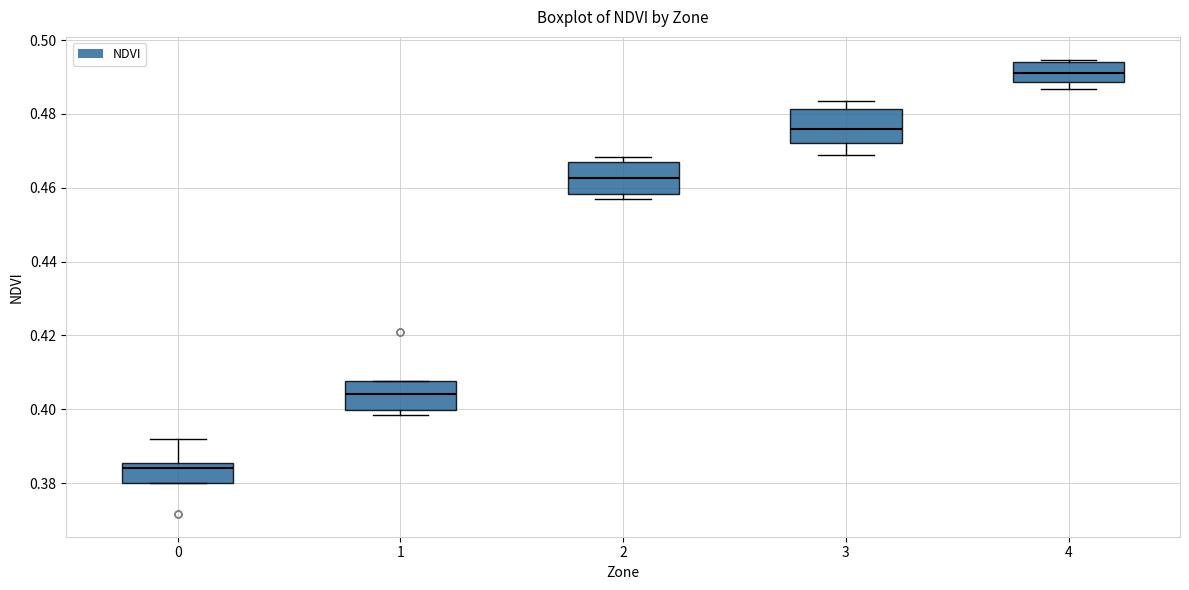

Reading left to right, read every box against the y-axis: the position of its median line, the range the box covers, and the ends of its whiskers. The values are not printed on the chart, so give them approximately, as read against the axis.

0: median 0.384, box 0.380 to 0.386, whiskers 0.380 to 0.392
1: median 0.404, box 0.400 to 0.408, whiskers 0.398 to 0.408
2: median 0.462, box 0.458 to 0.468, whiskers 0.458 (just below the box's lower edge) to 0.468 (just above the box's upper edge)
3: median 0.476, box 0.472 to 0.482, whiskers 0.468 to 0.484
4: median 0.490, box 0.488 to 0.494, whiskers 0.486 to 0.494 (just above the box's upper edge)